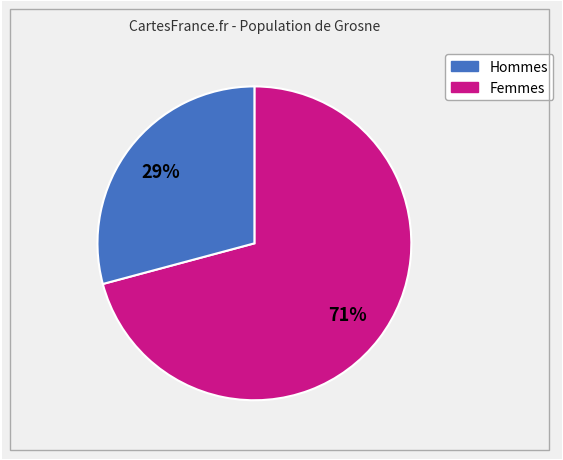

Is there any slice that represents more than half of the pie?

Yes